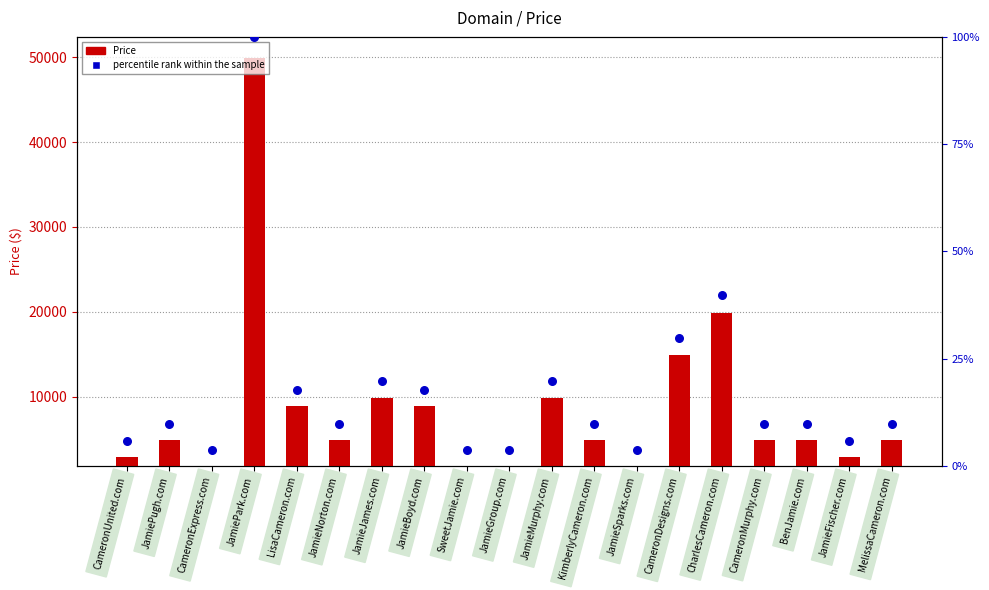

At which category is the sum across all series the highest?

JamiePark.com